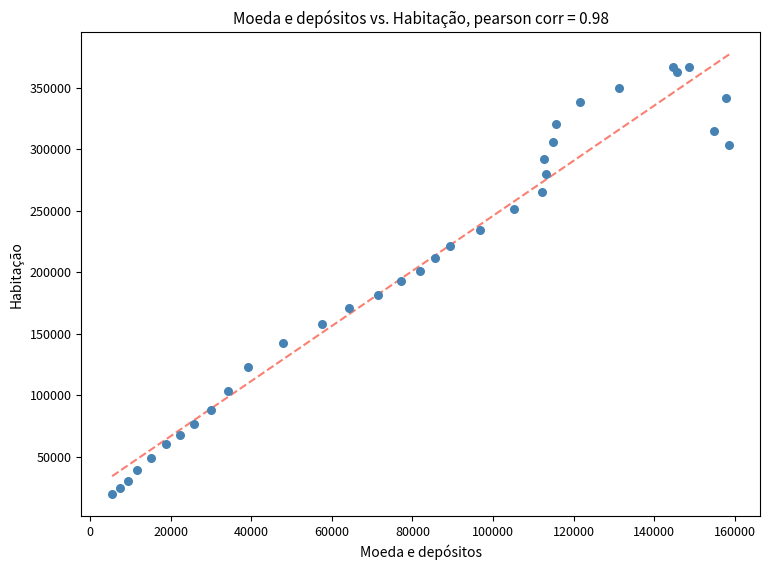

What is the range of Y values (max minus min)?

347663.2